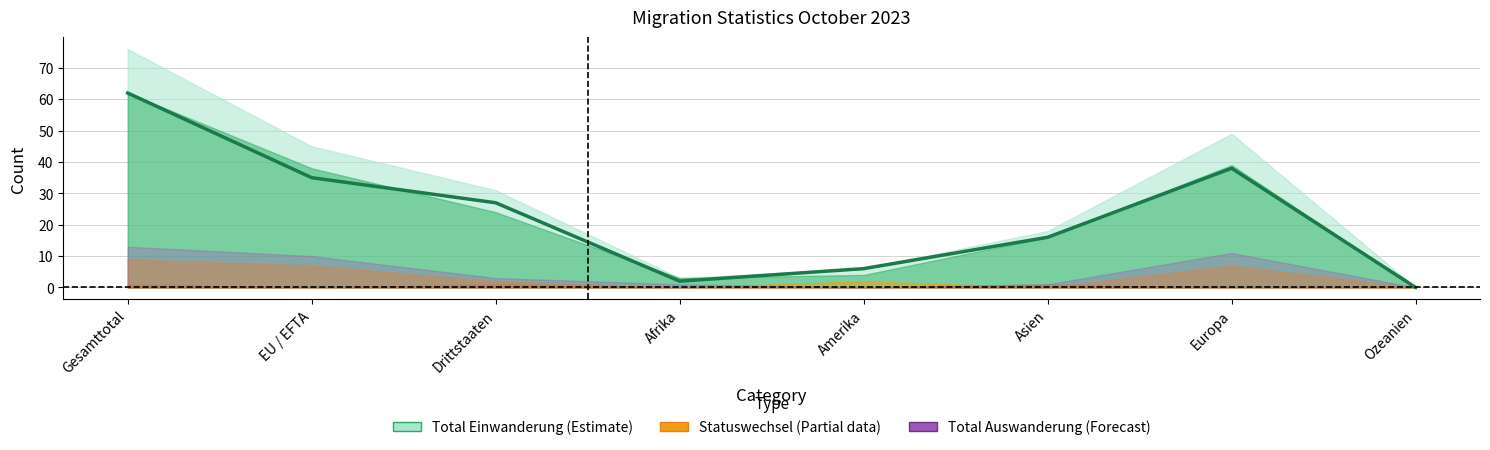

Between Ozeanien and Asien, which is larger?

Asien